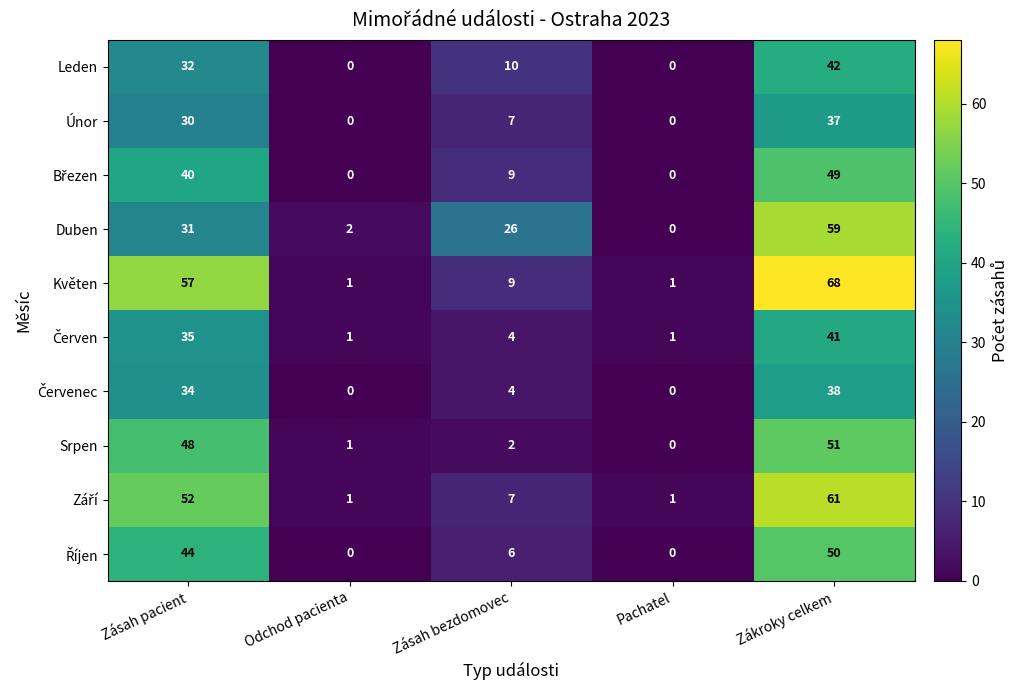

Is it true that Únor equals 0 at Odchod pacienta?

True